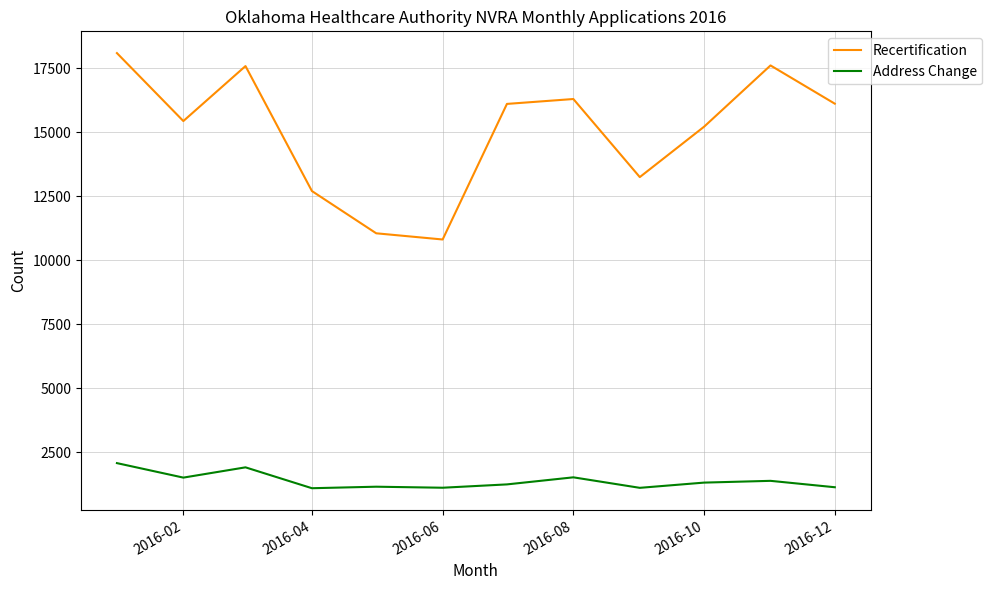

True or false: Address Change and Recertification intersect in this chart.

False